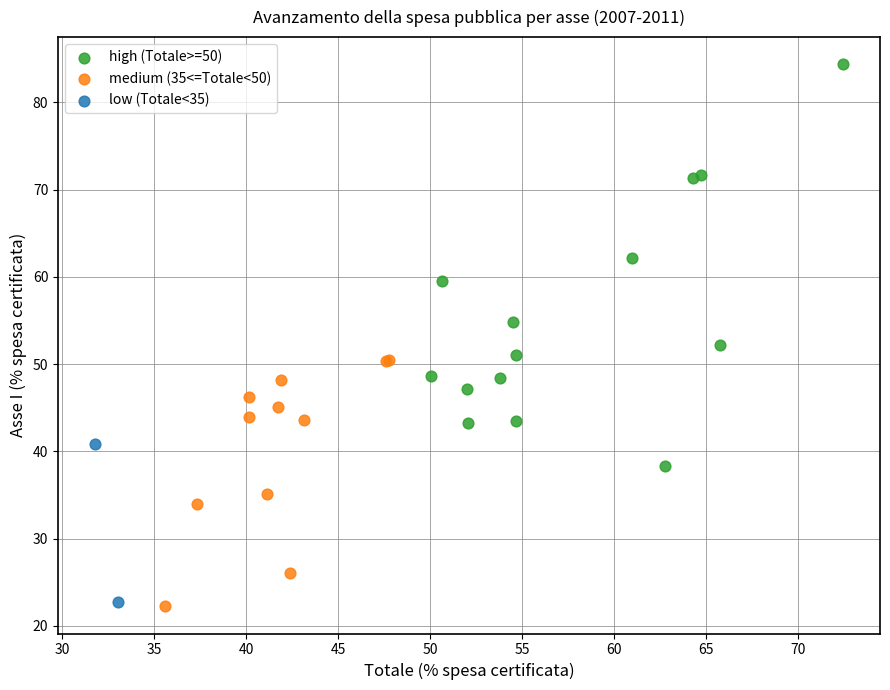

Which series reaches the maximum Y coordinate?

high (Totale>=50)